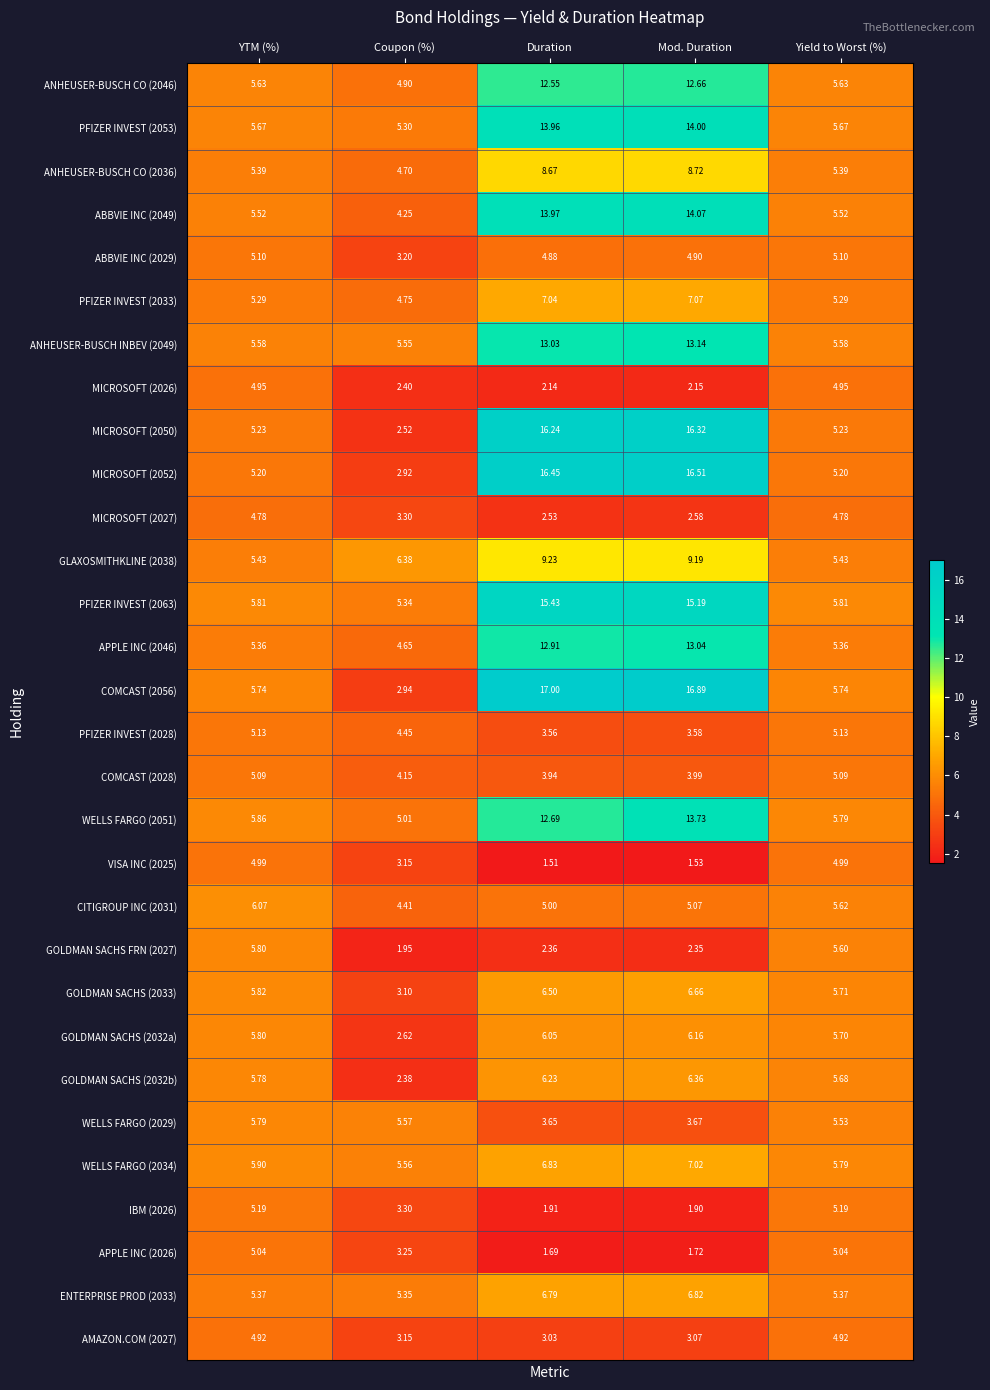

Is the value of GOLDMAN SACHS (2033) at Coupon (%) greater than the value of MICROSOFT (2027) at Yield to Worst (%)?

No